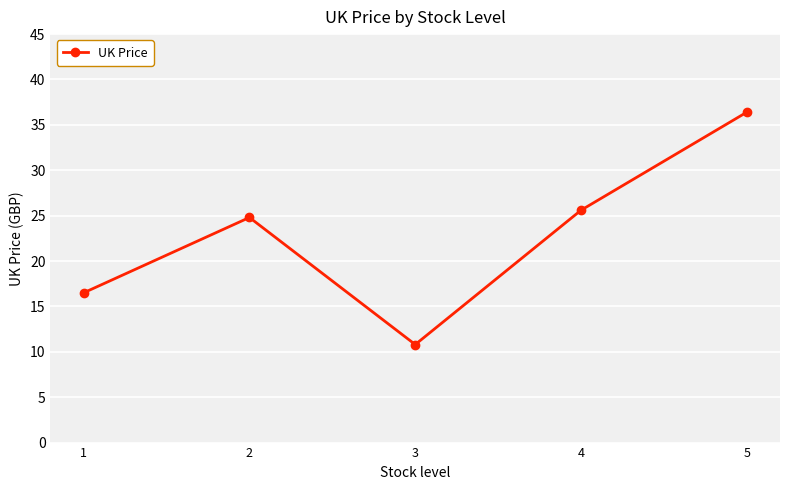

The chart shows a value of 16.5 at 1. True or false?

True